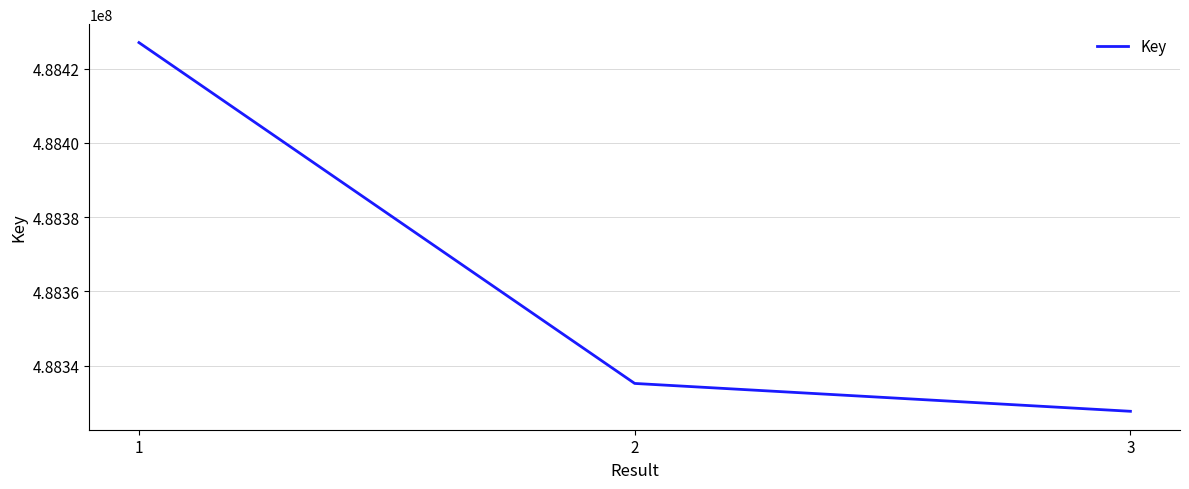

True or false: the data shows 488426975 at 1.

True